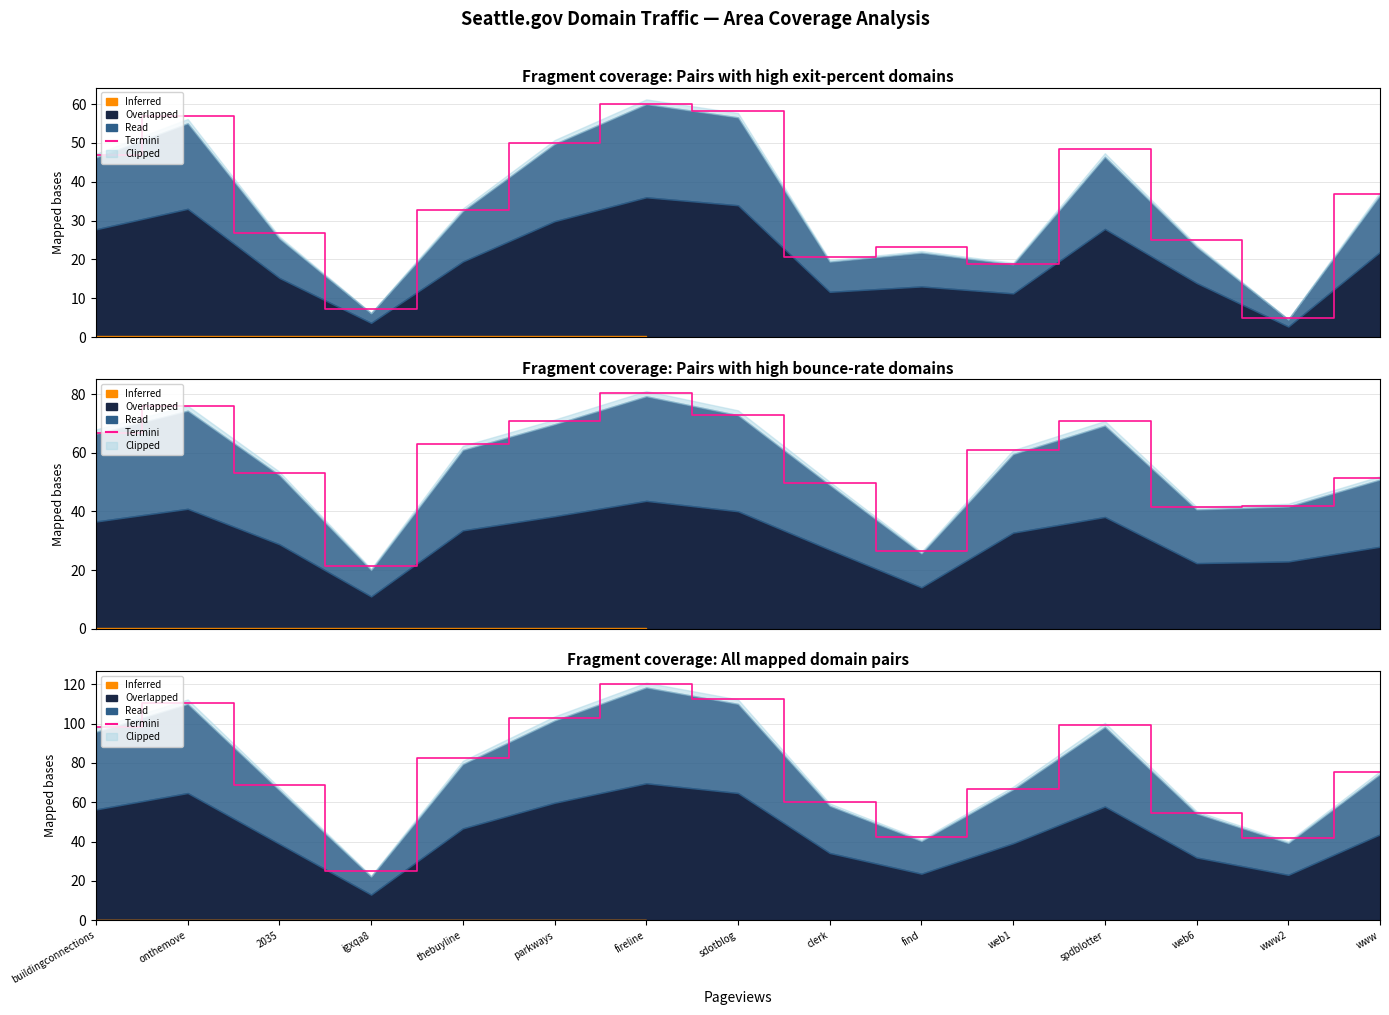

What is the greatest value displayed?

120.2